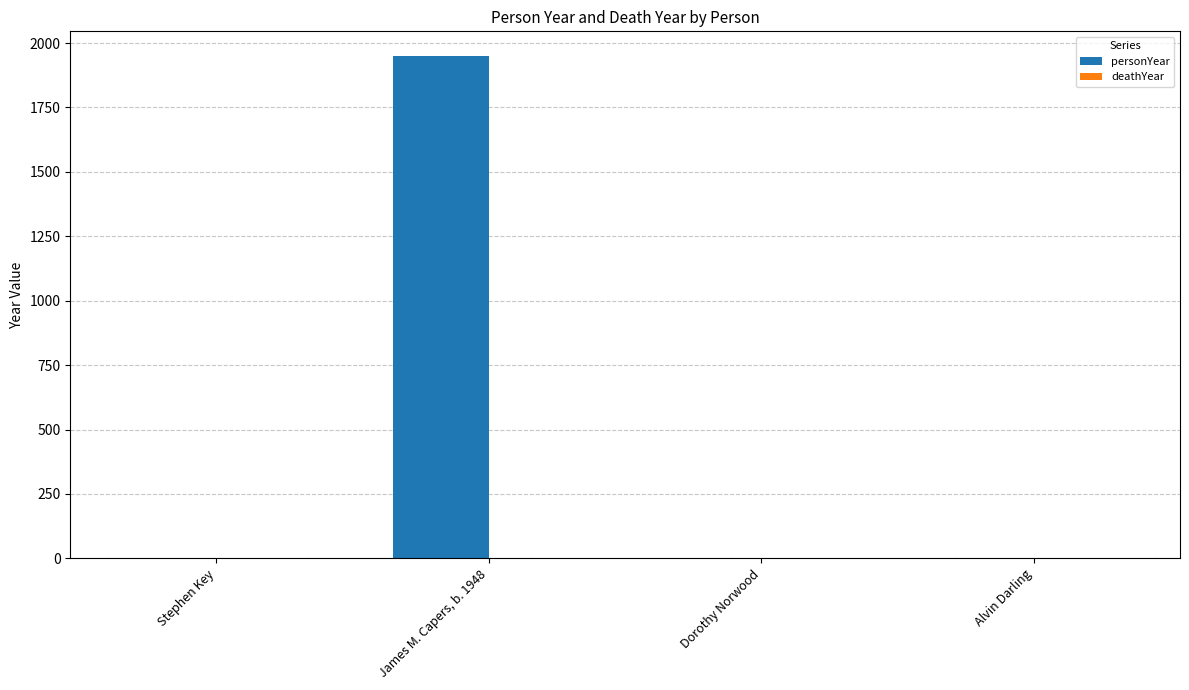

What is the greatest value displayed?

1948